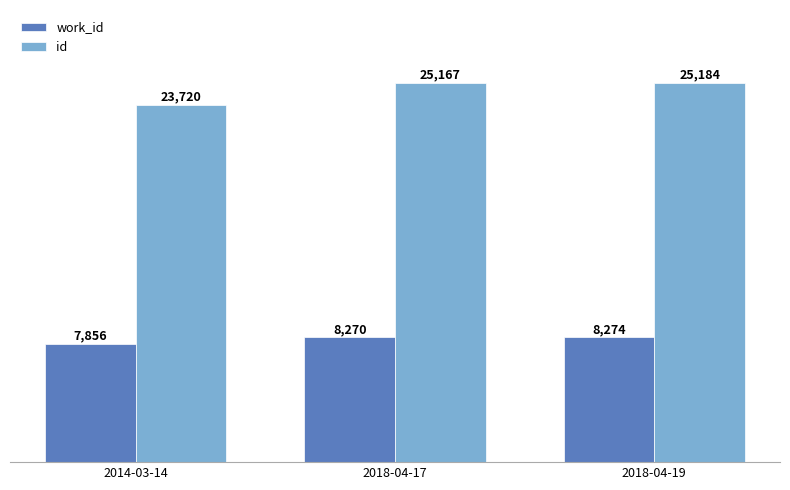

The work_id series shows 4209 at 2014-03-14. True or false?

False